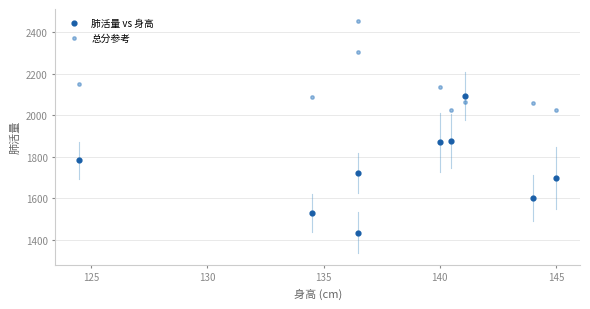

In the 肺活量 vs 身高 series, what Y value is closest to 1764?

1783.0